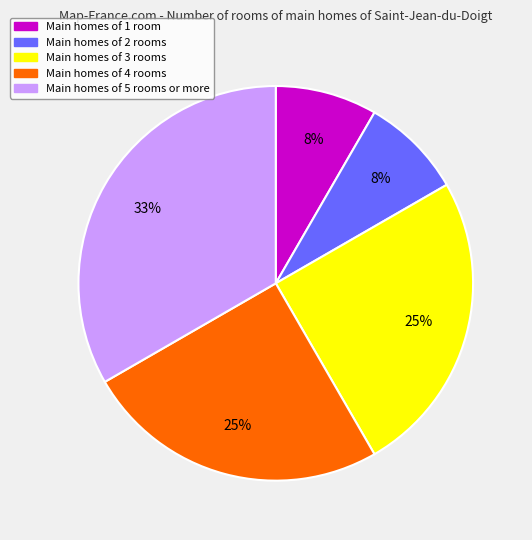

Count the number of slices in the pie.

5